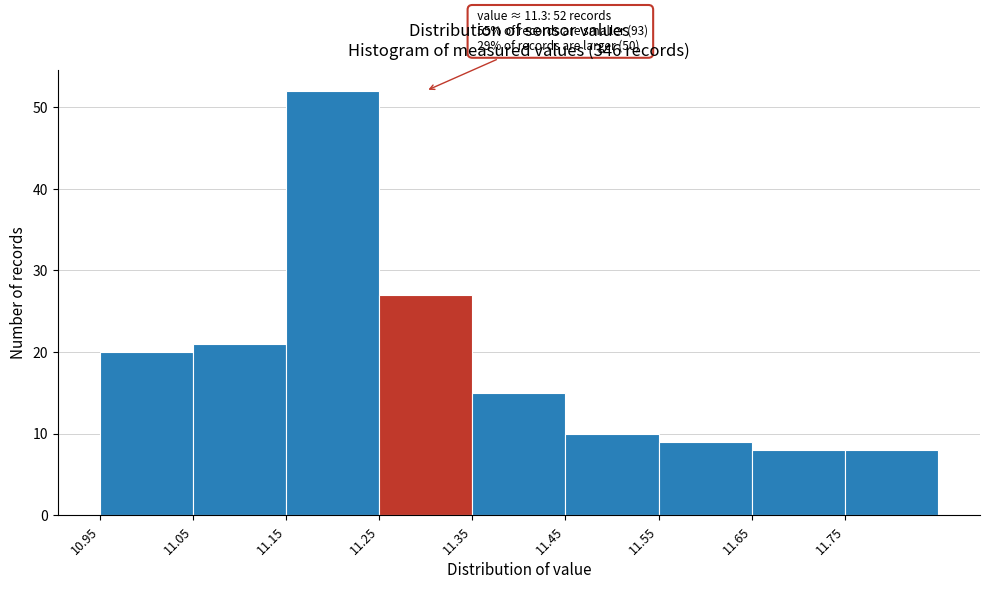

Which range on the x-axis has the tallest bar?

11.15 to 11.25